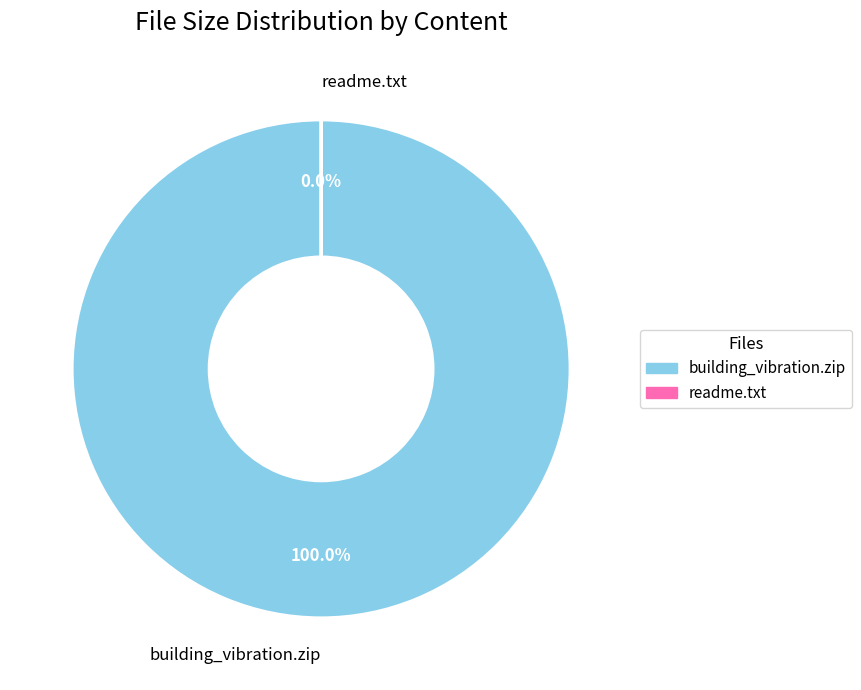

Is the sum of building_vibration.zip and readme.txt greater than half?

Yes